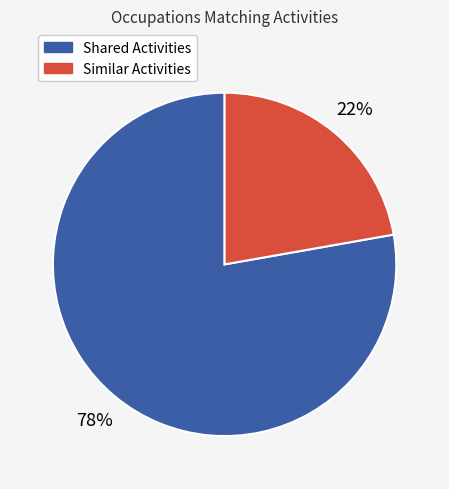

To the nearest percent, what is the average slice percentage?

50%